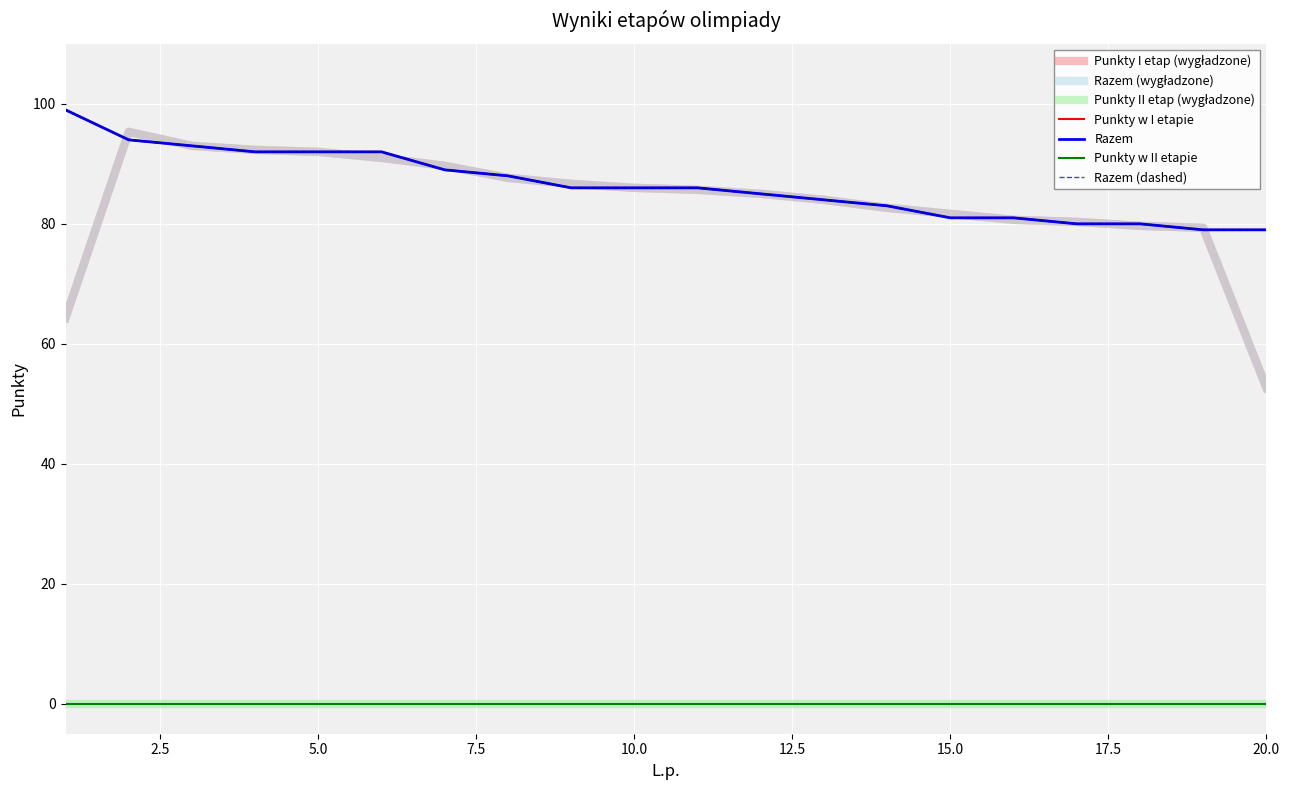

Which series has the largest range (max minus min)?

Punkty w I etapie